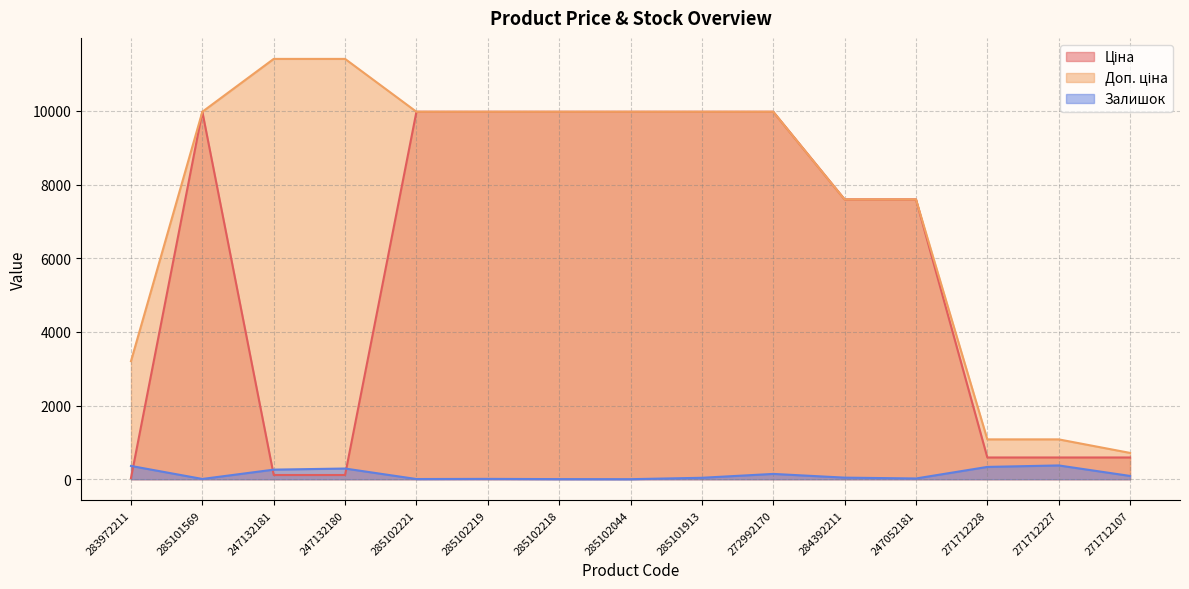

What is the difference between the second highest and minimum values in the Доп. ціна series?

10696.0